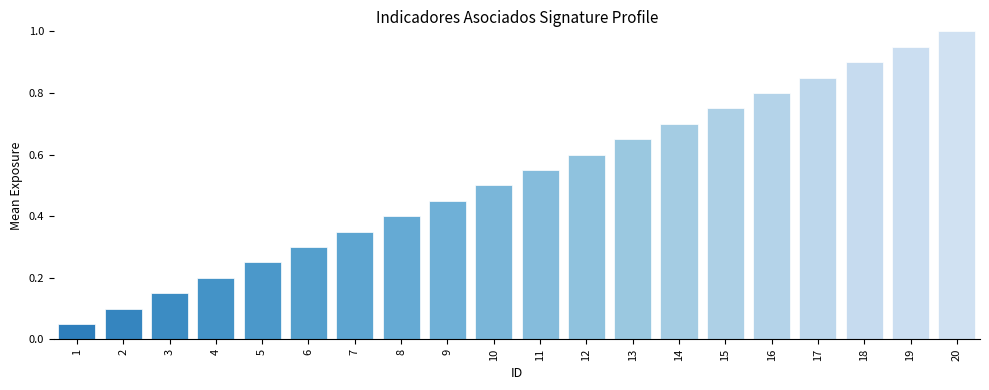

Rank the categories by value from lowest to highest.

1, 2, 3, 4, 5, 6, 7, 8, 9, 10, 11, 12, 13, 14, 15, 16, 17, 18, 19, 20